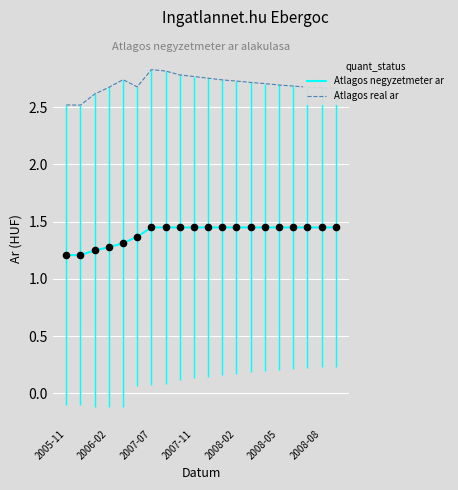

List the series in order of their overall mean, lowest first.

Atlagos negyzetmeter ar, Atlagos real ar